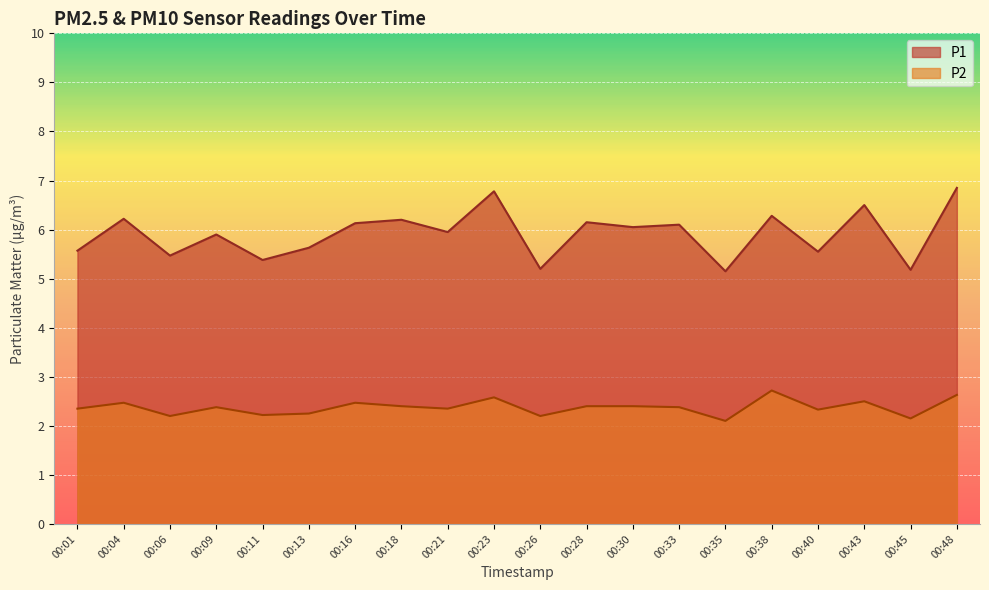

What is the difference between the second highest and minimum values in the P1 series?

1.6